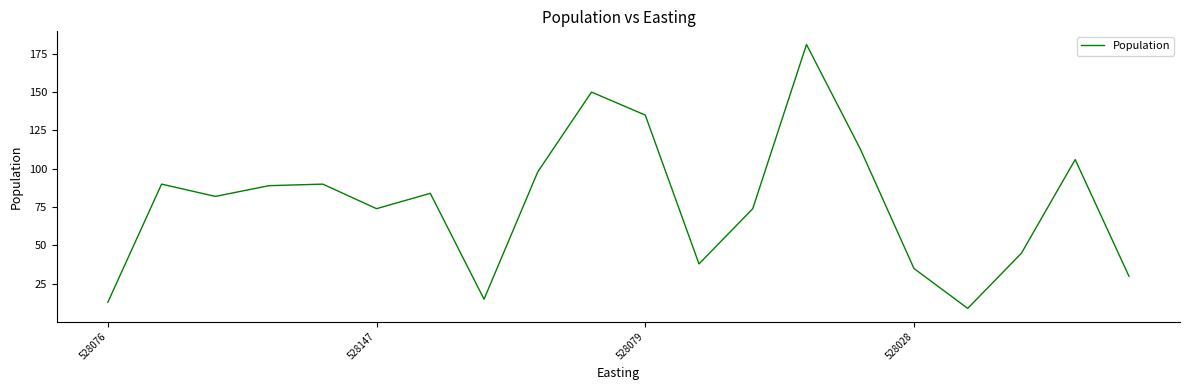

What is the smallest value displayed?

9